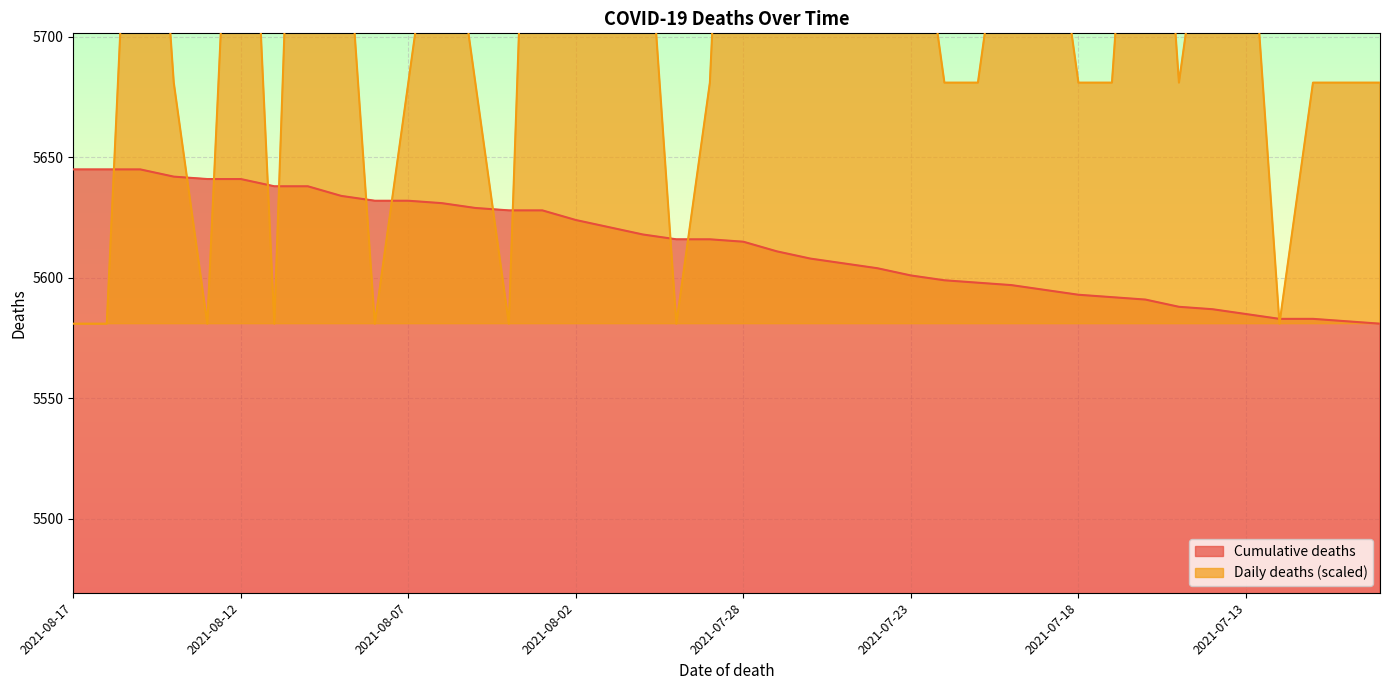

What position from the left is 2021-07-22?

27